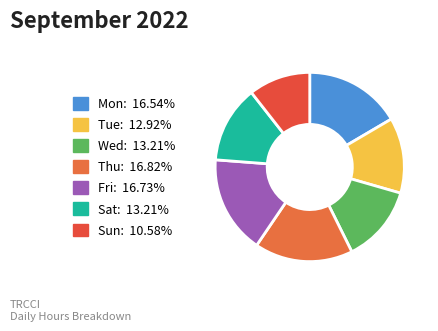

Is there any slice that represents more than half of the pie?

No